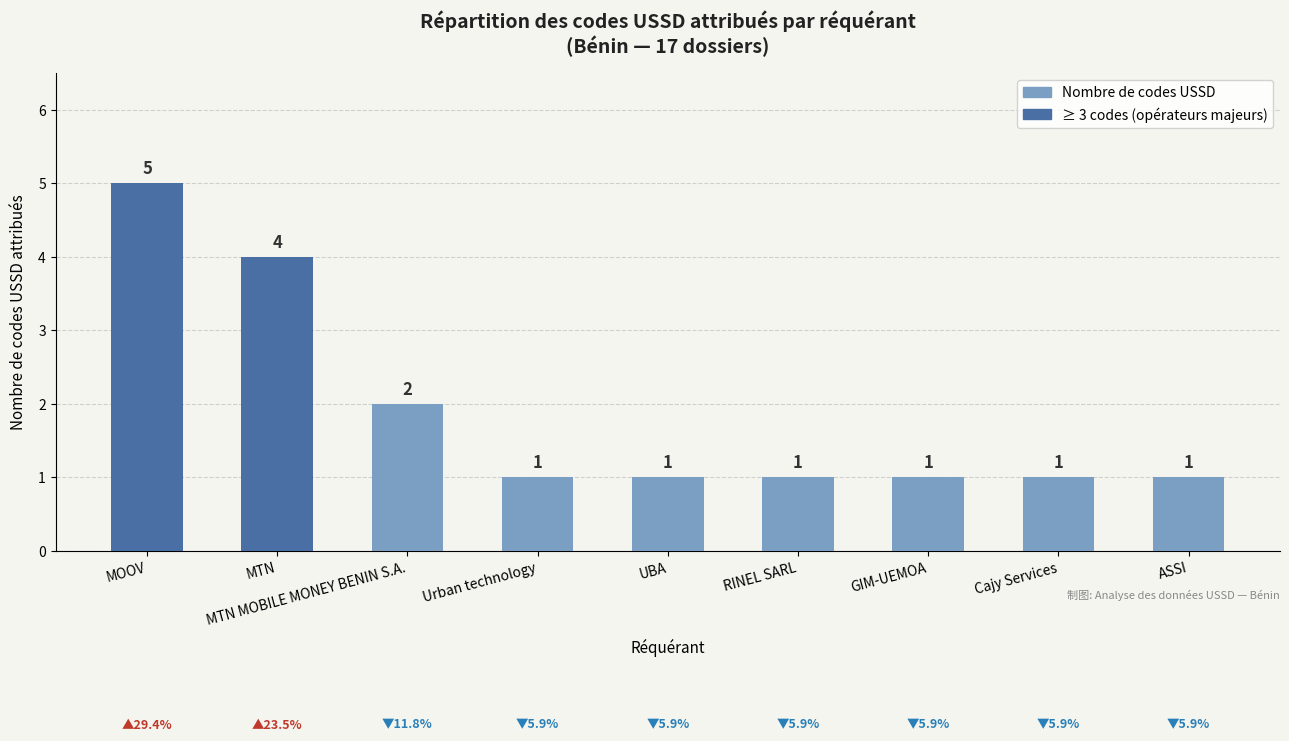

What is the difference between the second highest and minimum values?

3